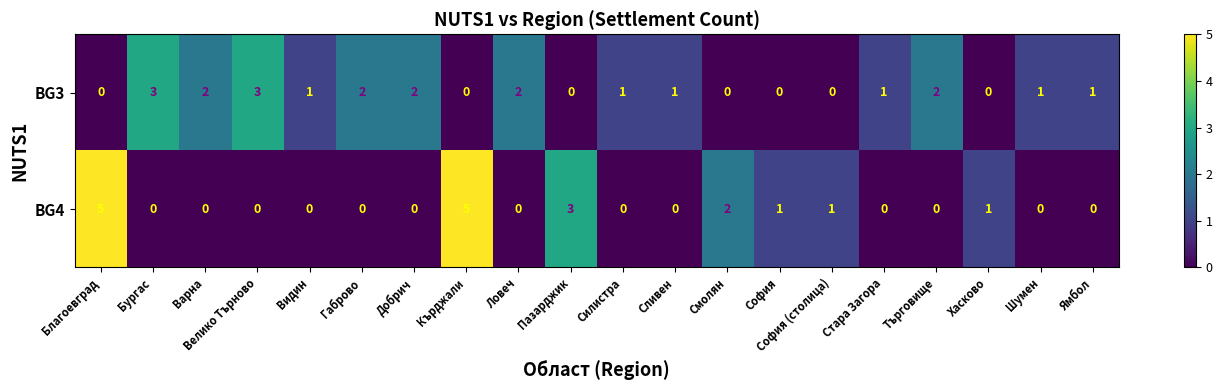

What is the difference between the highest and lowest values at Габрово?

2